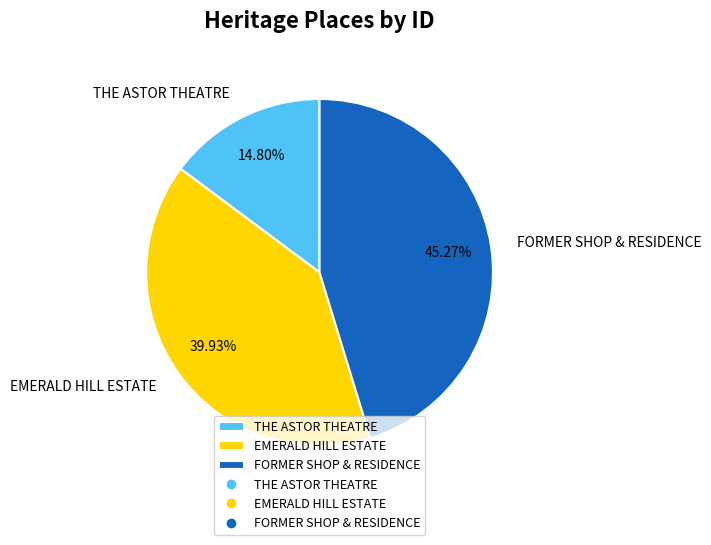

Does FORMER SHOP & RESIDENCE account for over 50% of the chart?

No